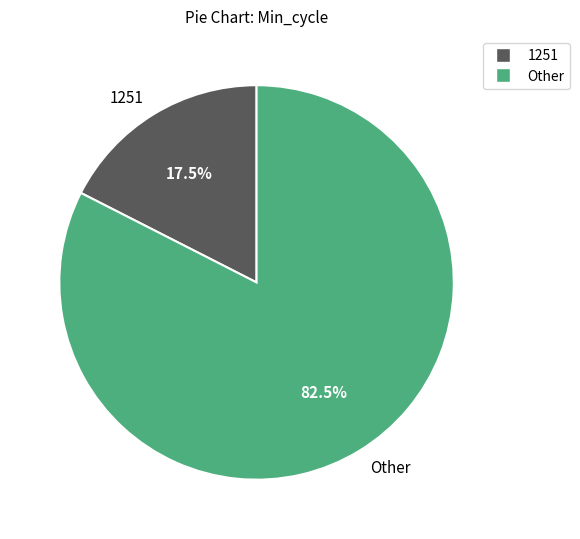

What portion of the pie excludes 1251?

82.5%